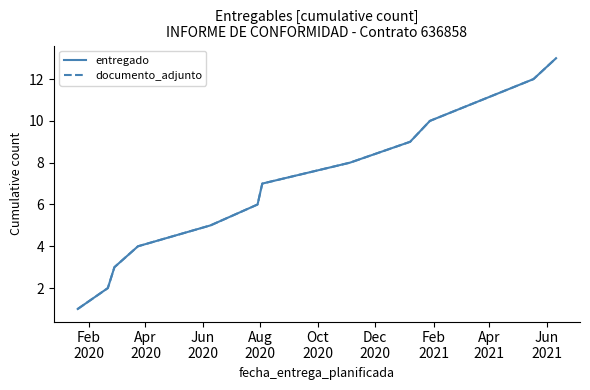

Is this an area chart (filled region under the line)?

No